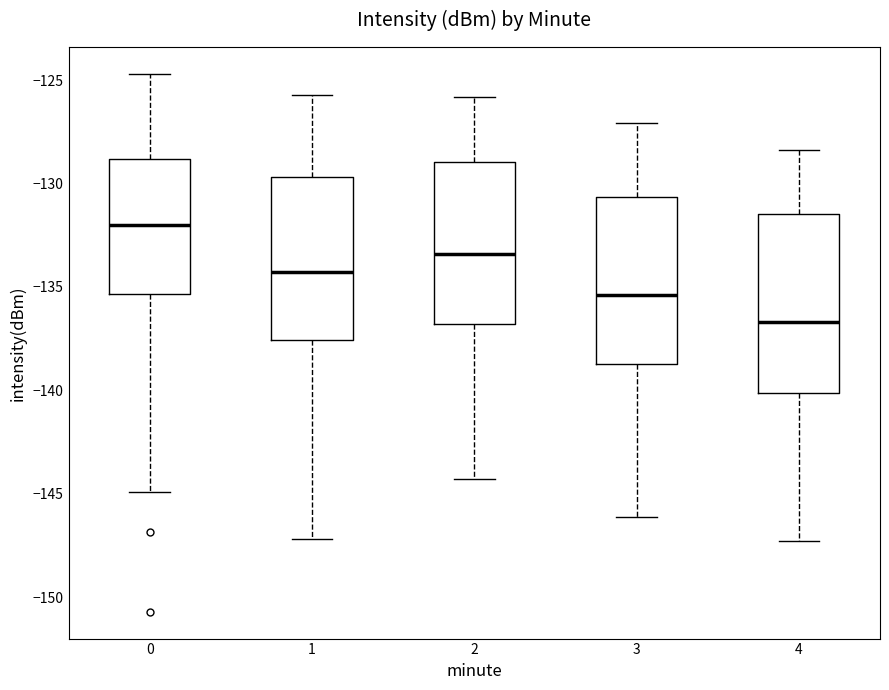

Reading left to right, transcribe this box plot: for each box, give where its median line is, the range the box spans, and where its two whiskers end, as read against the y-axis. The values are not printed on the chart, so give them approximately, as read against the axis.

0: median -132.0, box -135.5 to -129.0, whiskers -145.0 to -124.5
1: median -134.5, box -137.5 to -129.5, whiskers -147.0 to -125.5
2: median -133.5, box -137.0 to -129.0, whiskers -144.5 to -126.0
3: median -135.5, box -138.5 to -130.5, whiskers -146.0 to -127.0
4: median -136.5, box -140.0 to -131.5, whiskers -147.5 to -128.5